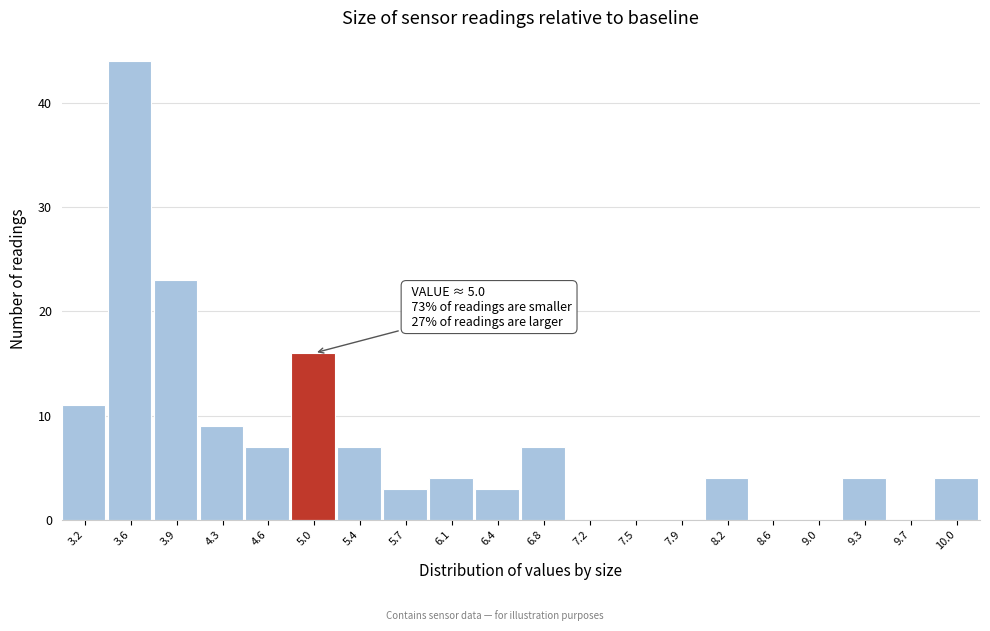

Which range on the x-axis has the tallest bar?

3.40 to 3.75